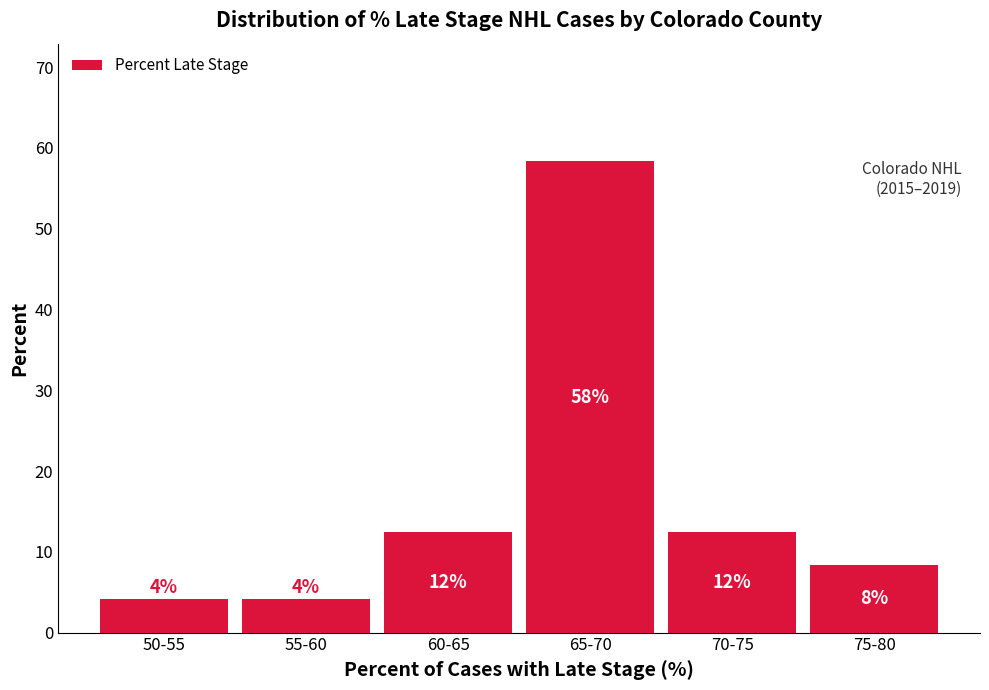

How many bars are there in total?

6